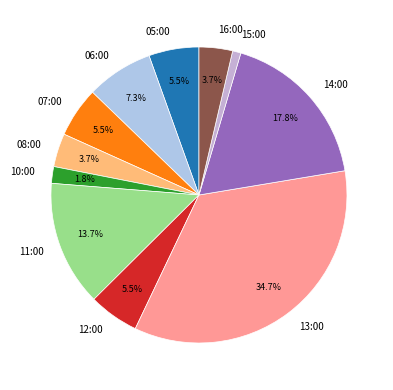

To the nearest percent, what is the difference between the 05:00 and 16:00 slice percentages?

2%